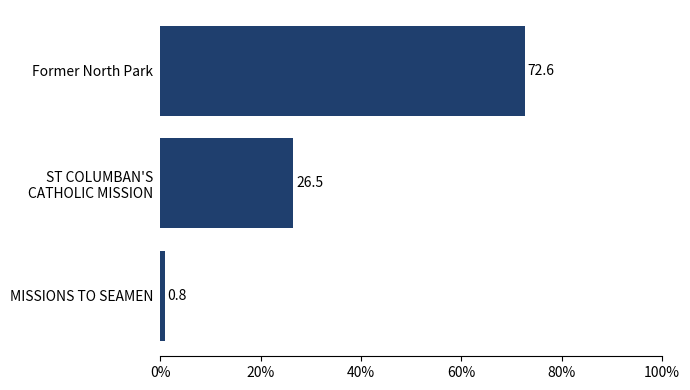

What value does the data have at Former North Park?

72.6